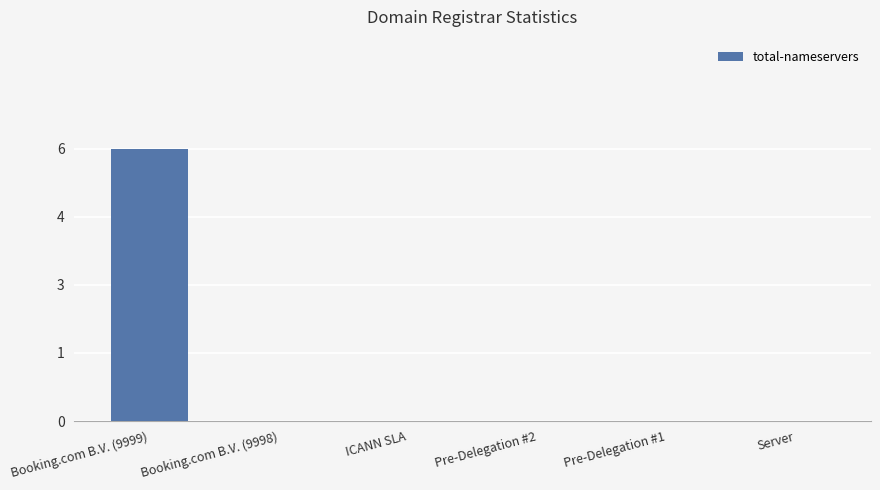

What is the sum of all values?

6